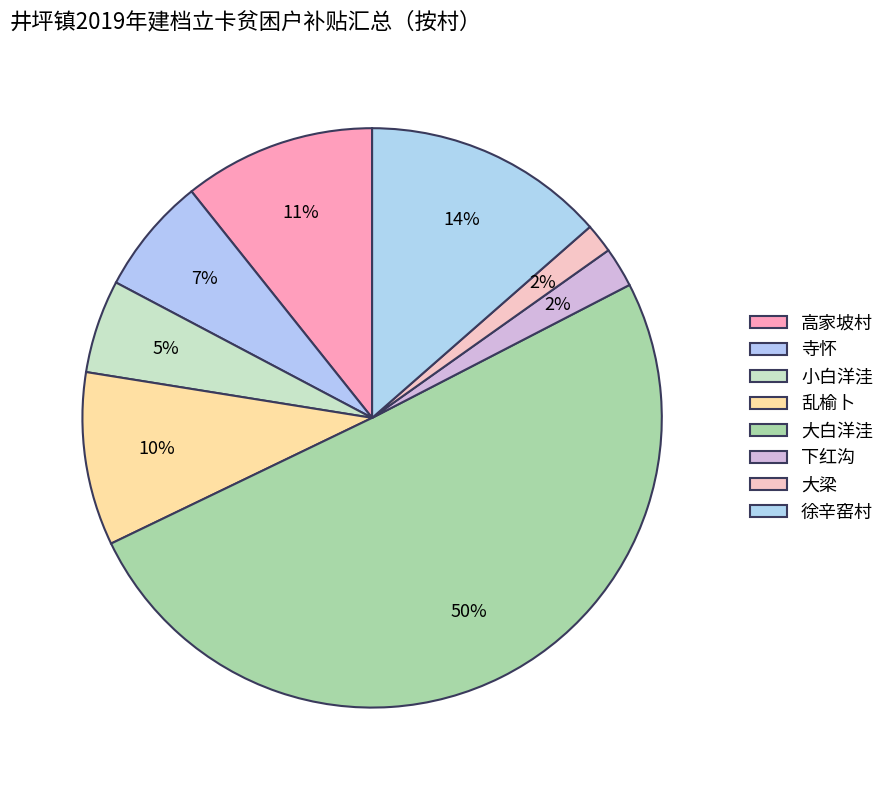

How many segments does this pie chart have?

8